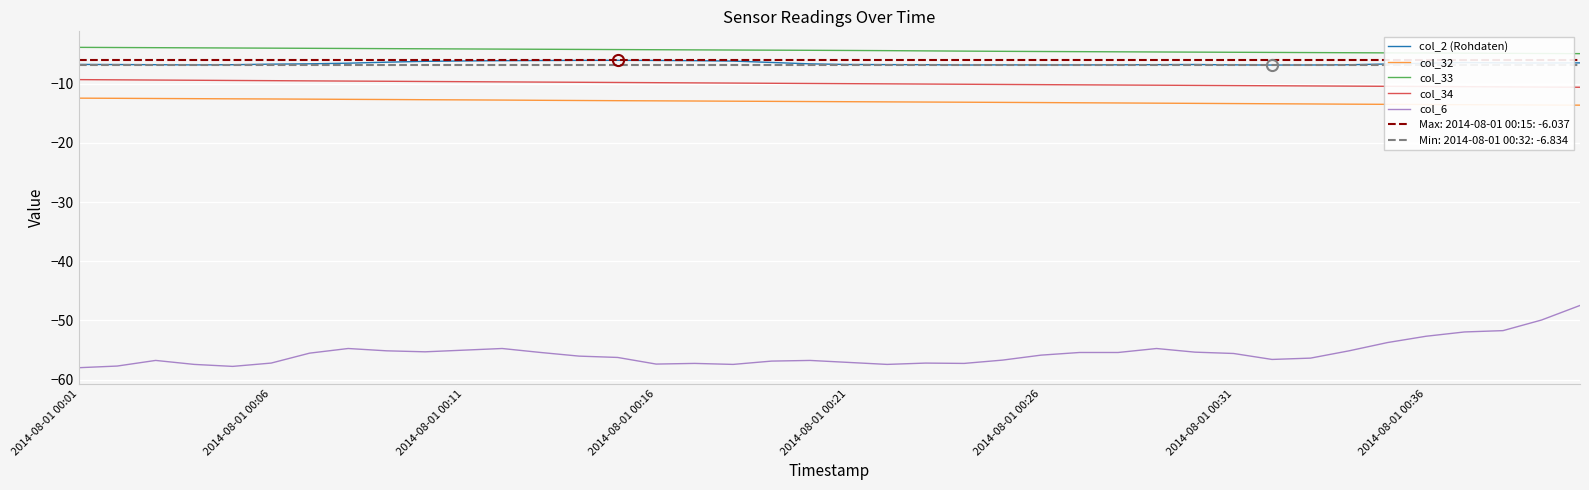

The col_6 series shows -94.2 at 19. True or false?

False